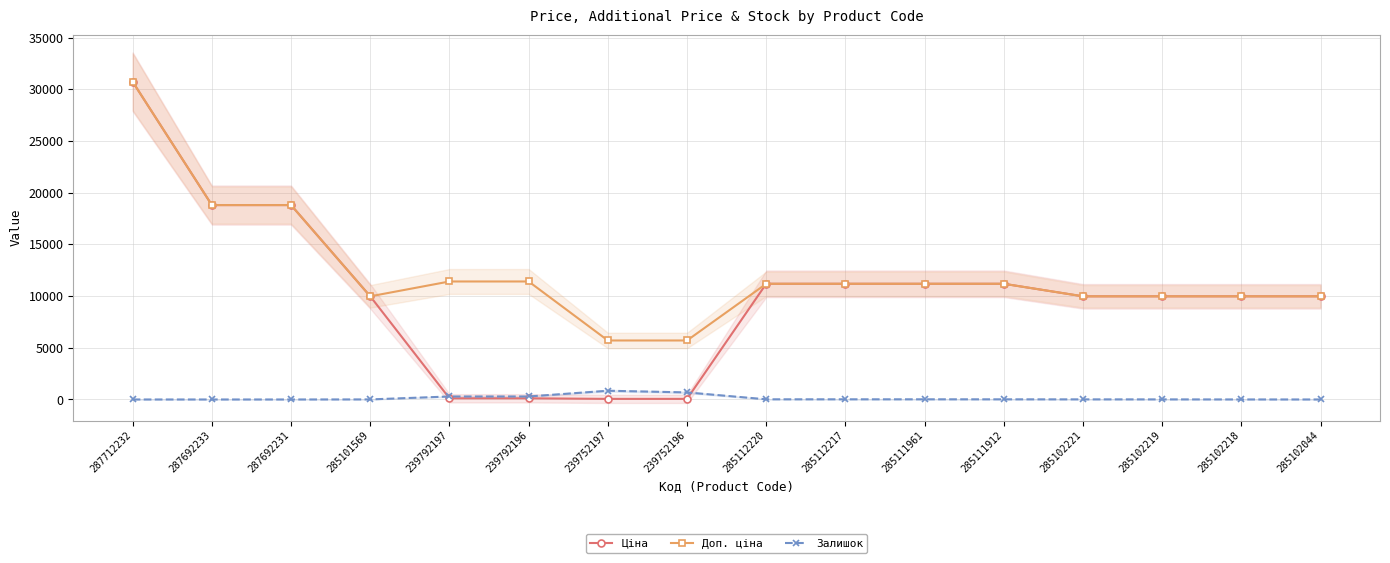

Is it true that Залишок equals 1.6 at 285101569?

False